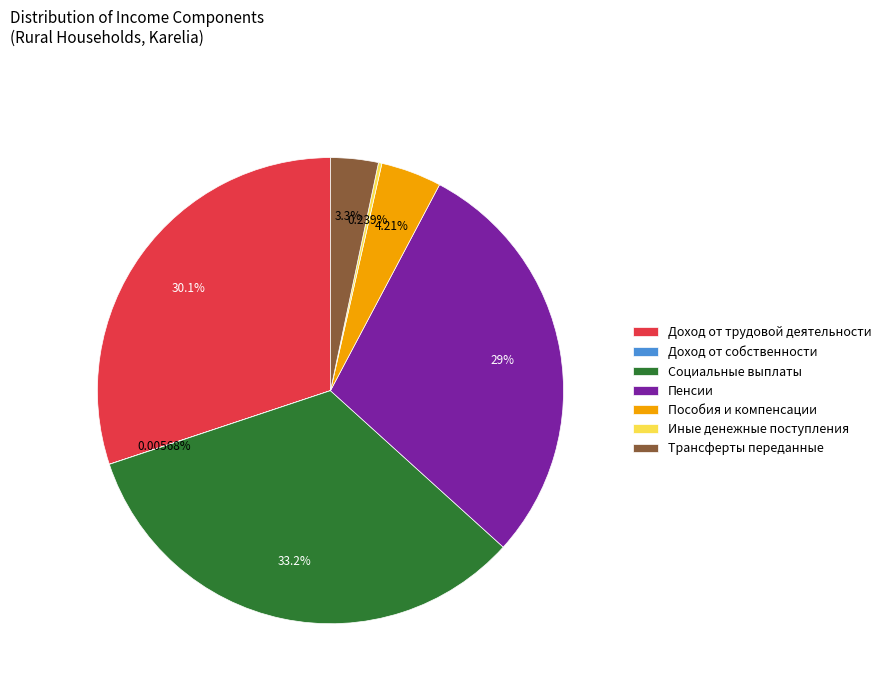

What is the largest slice in the pie chart?

Социальные выплаты